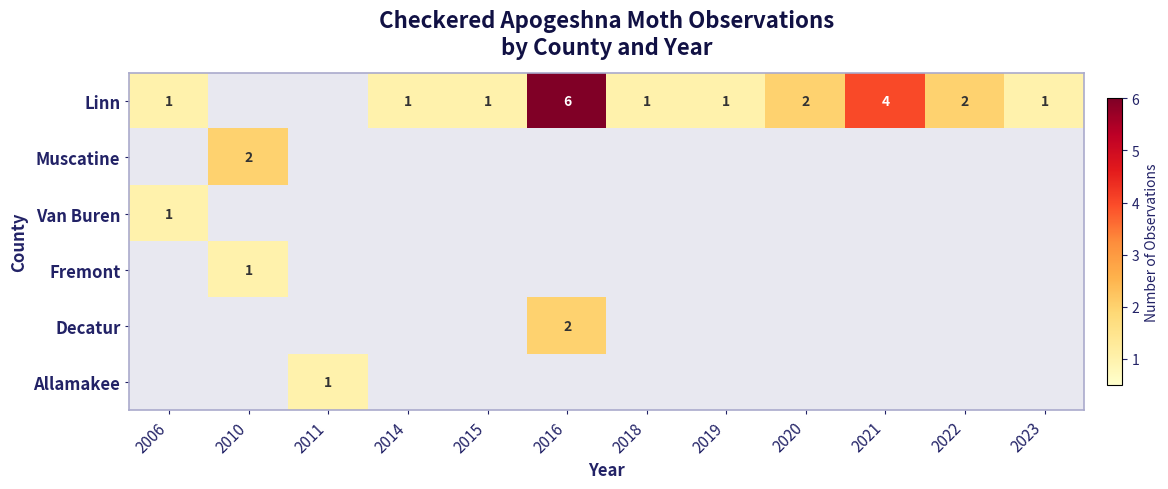

At which category is the sum across all series the highest?

2016